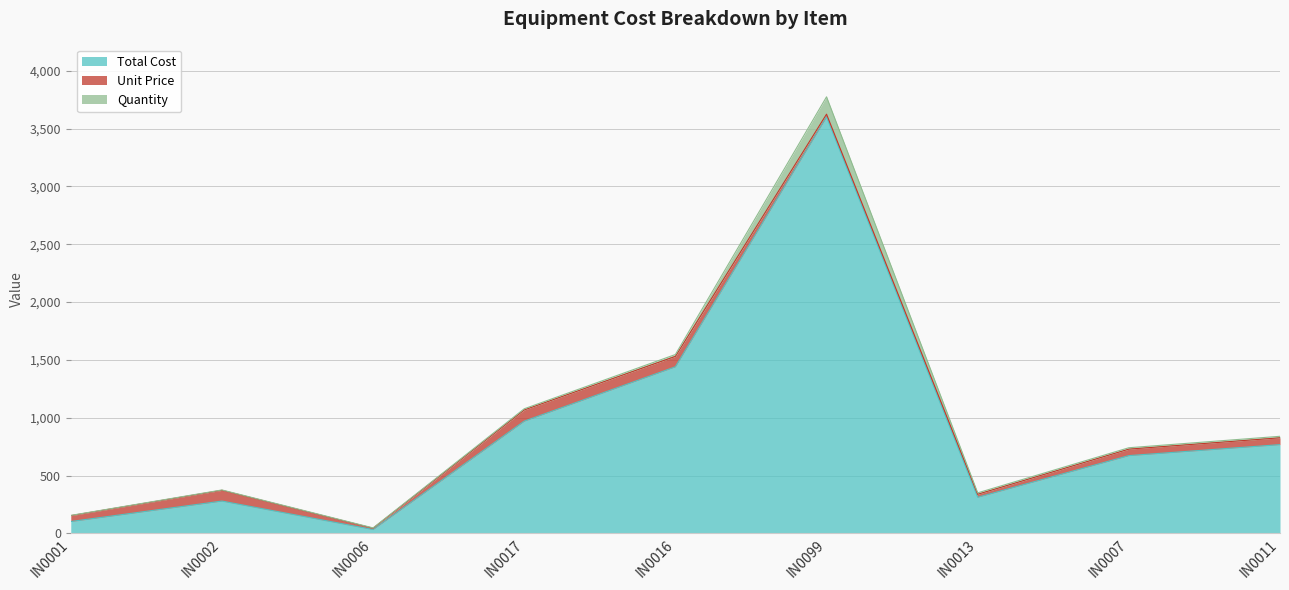

What is the minimum value shown in the chart?

2